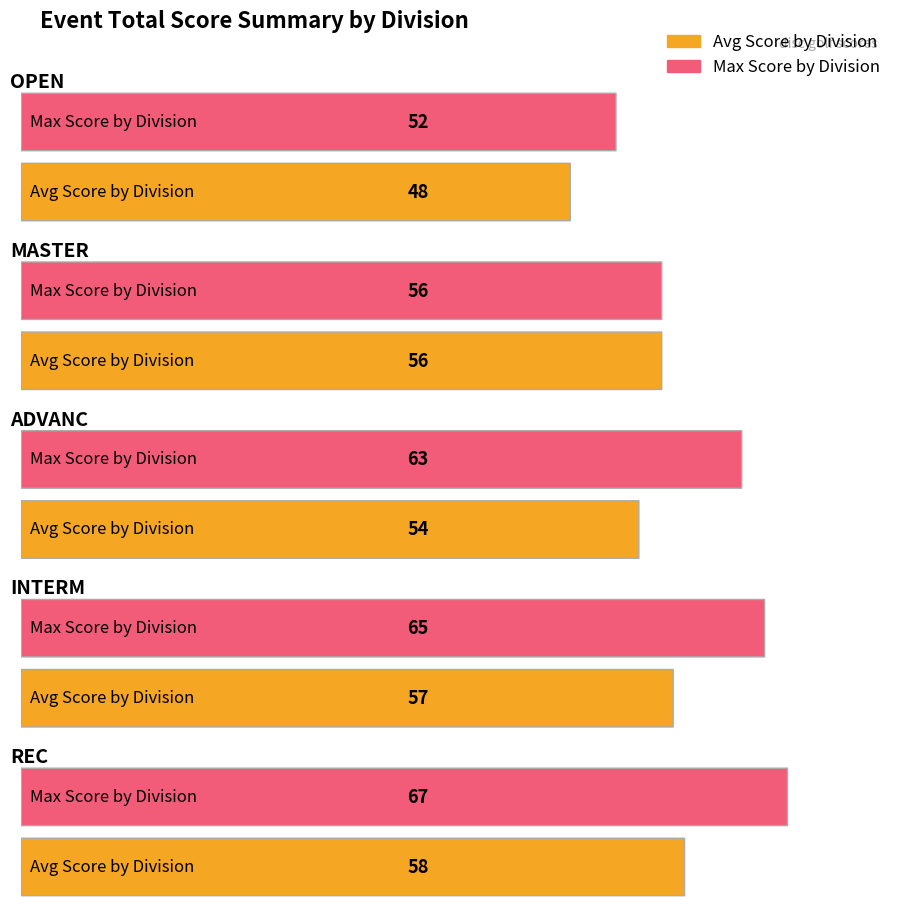

What is the difference between the Max Score by Division values at REC and ADVANC?

4